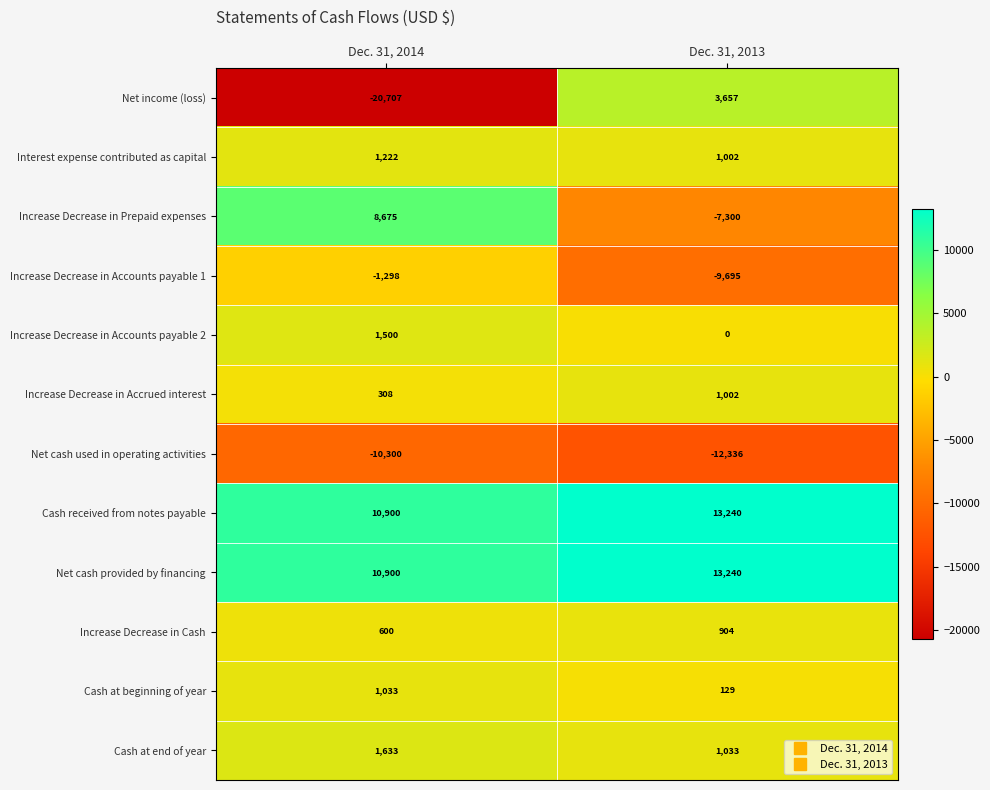

What is the difference between the maximum and minimum values in the Increase Decrease in Accrued interest series?

694